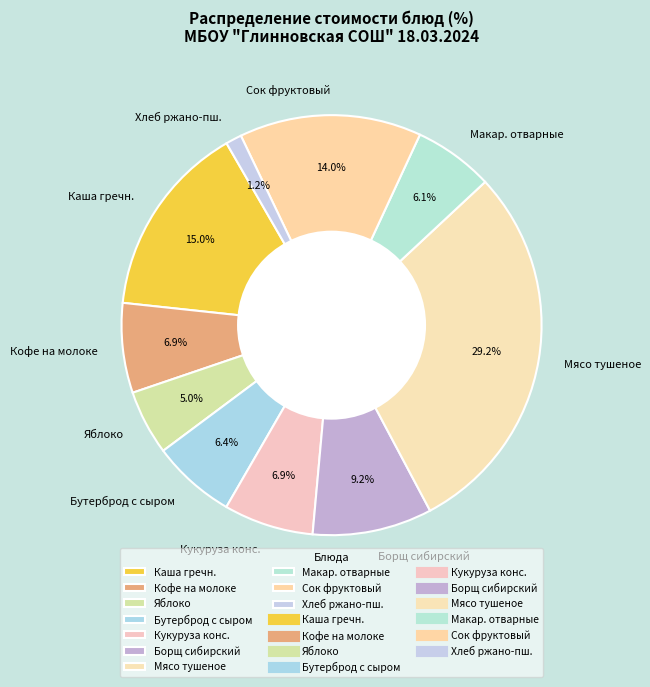

Which slice is the largest?

Мясо тушеное